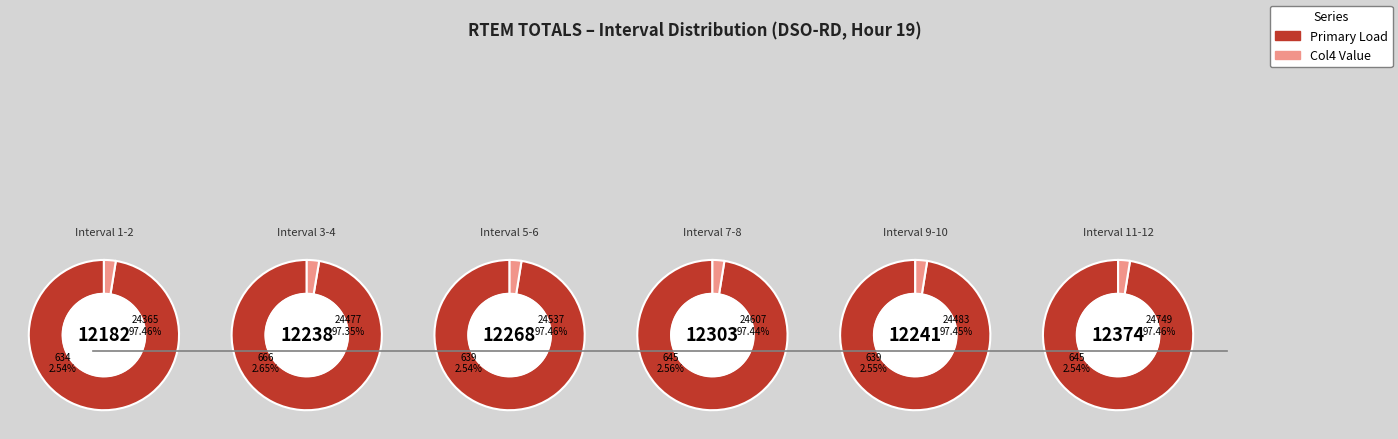

How many slices are in this pie chart?

12